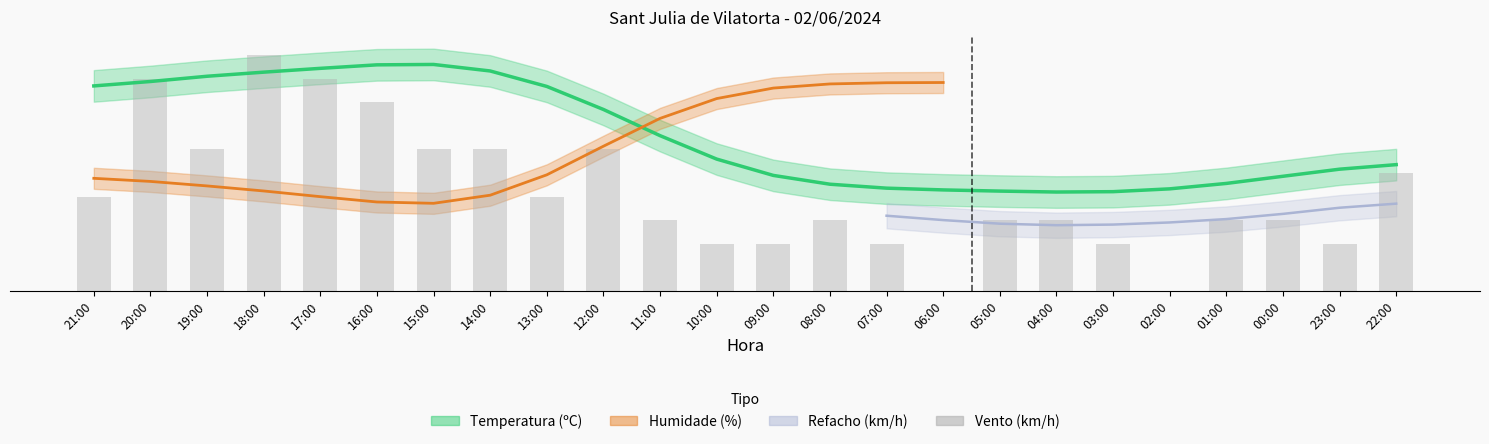

Which category has the lowest value across all series?

06:00